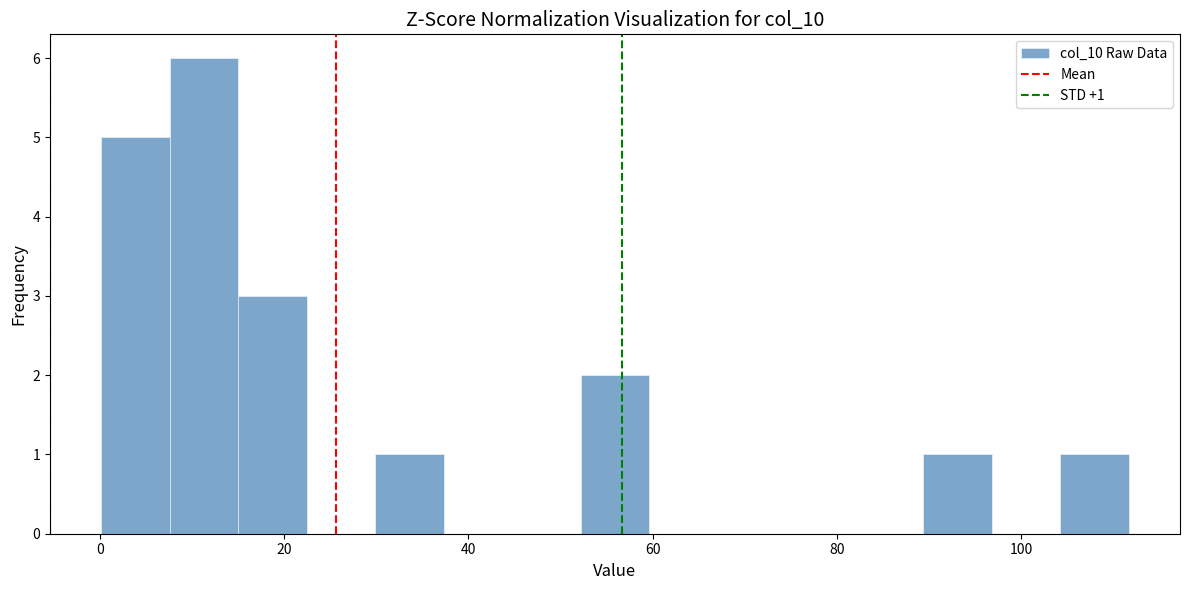

Read against the x-axis, roughly where is the centre of the tallest bar?

12